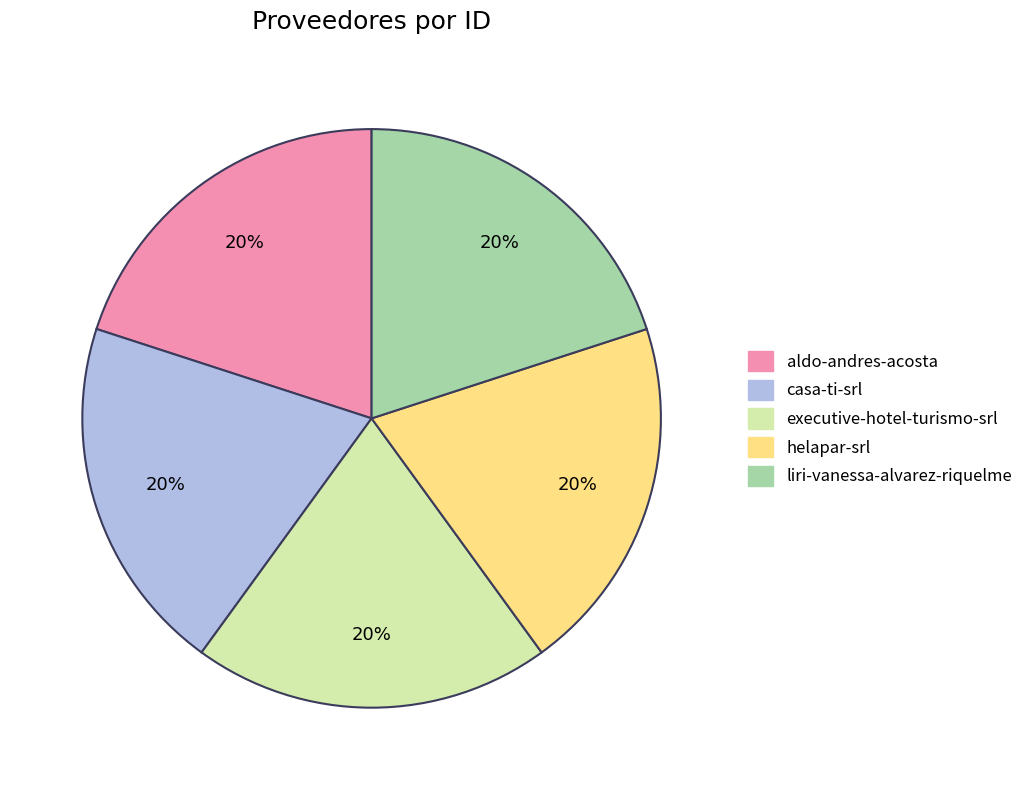

Approximately how many times larger is the value at liri-vanessa-alvarez-riquelme compared to casa-ti-srl?

1.0